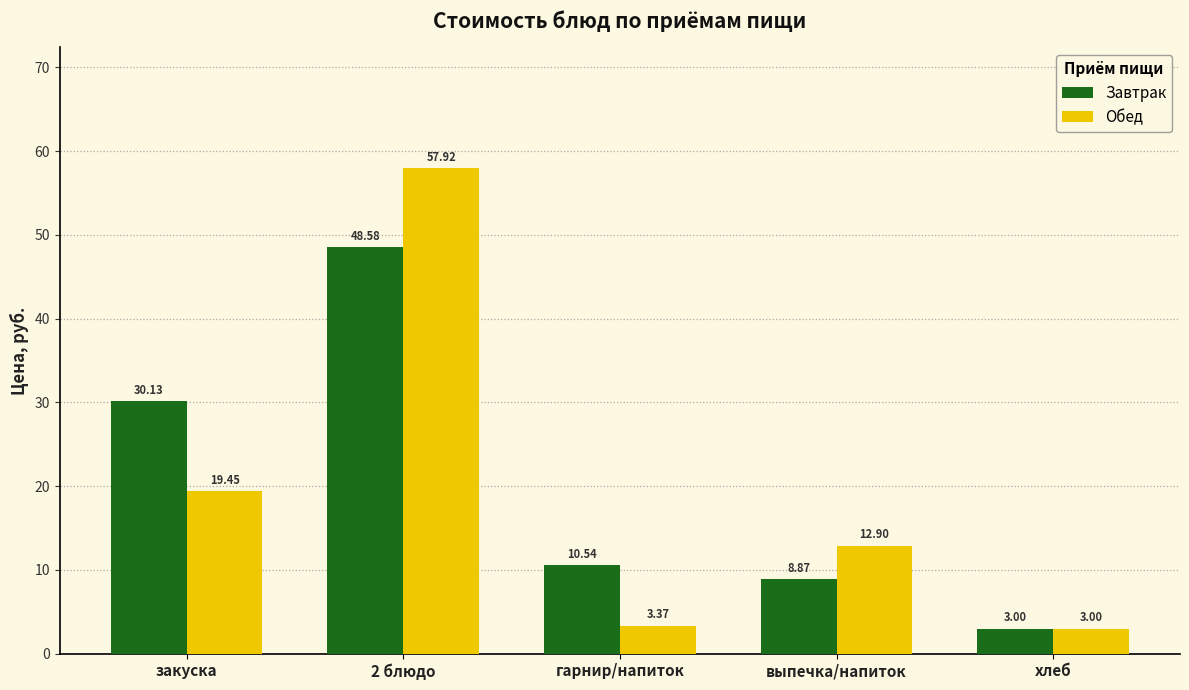

True or false: Завтрак has a value of 8.9 at выпечка/напиток.

True